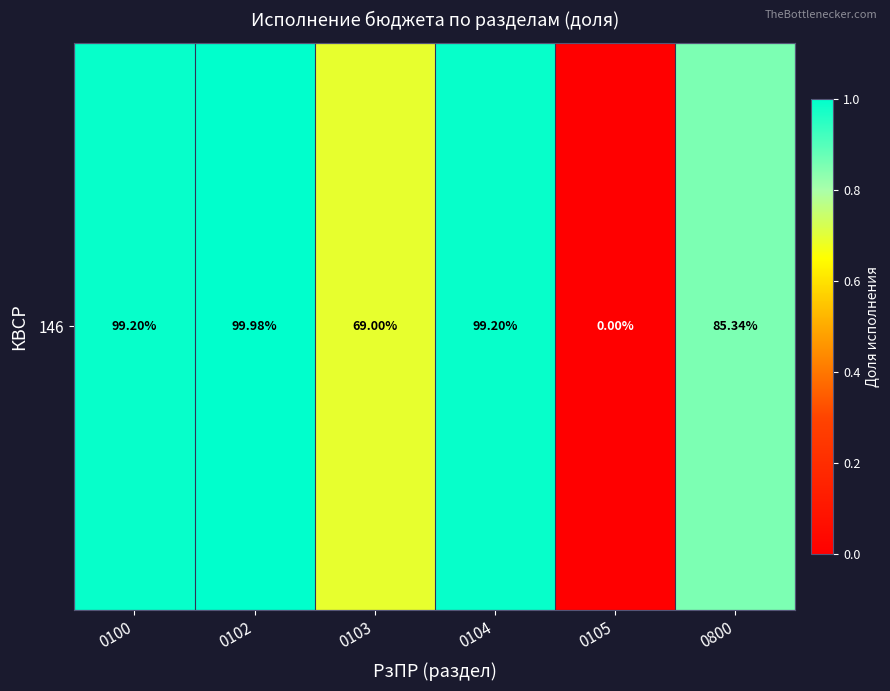

Where is the data nearest to the value 0?

0105